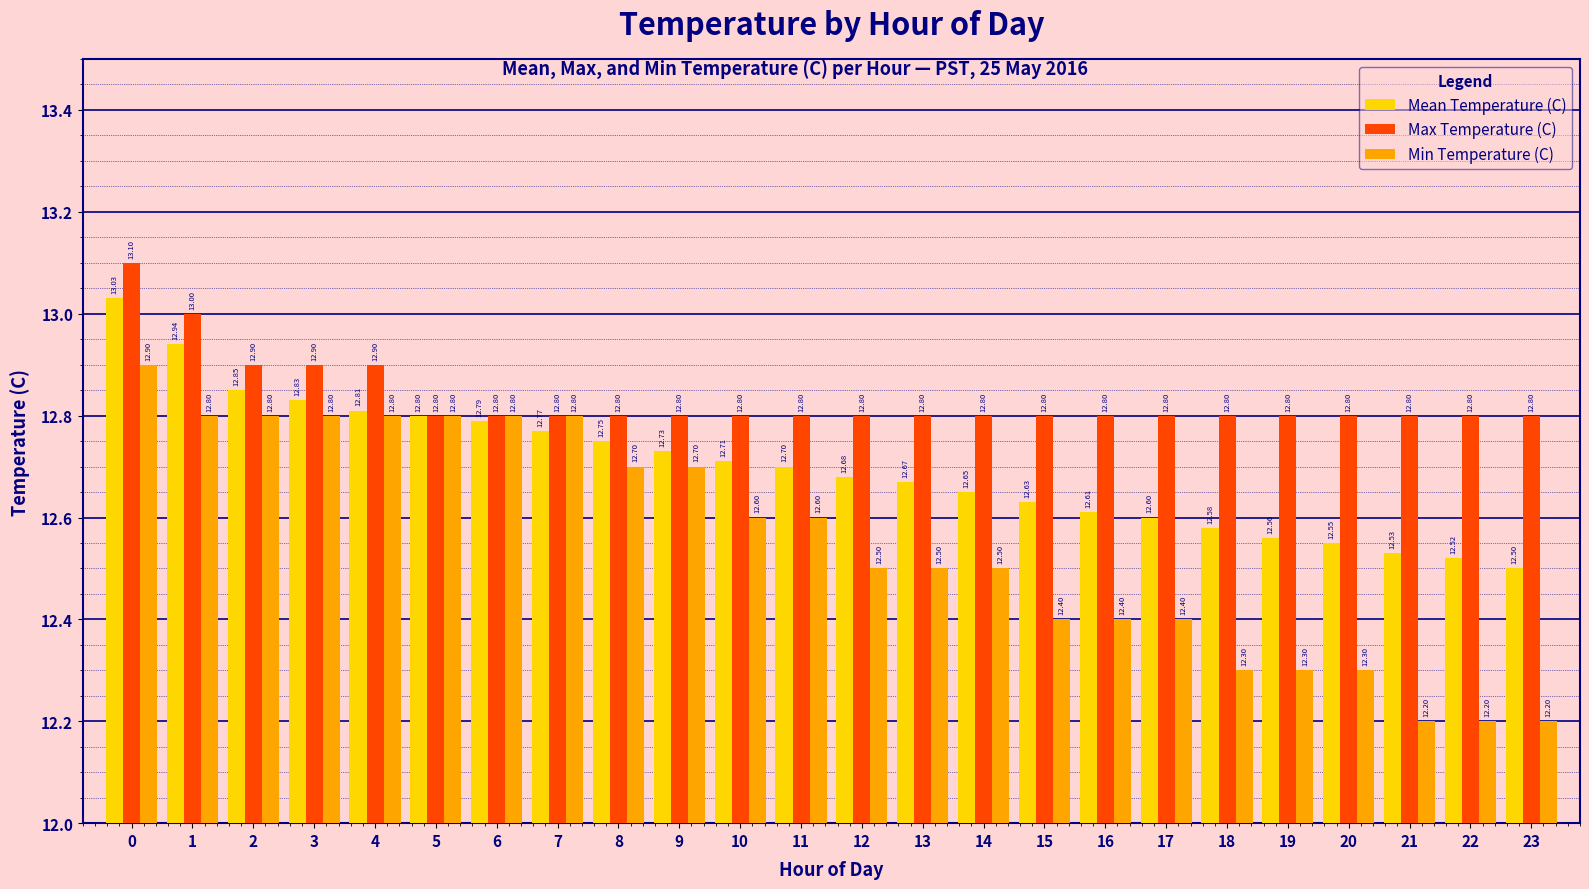

Is the value of Min Temperature (C) at 8 greater than the value of Max Temperature (C) at 6?

No